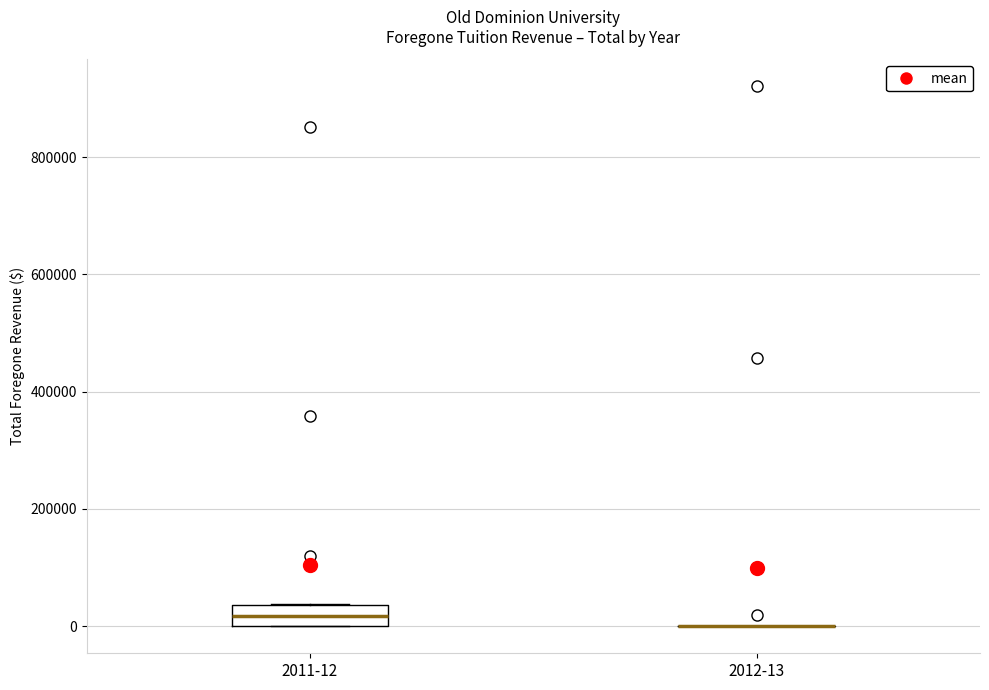

Reading left to right, transcribe this box plot: for each box, give where its median line is, the range the box spans, and where its two whiskers end, as read against the y-axis. The values are not printed on the chart, so give them approximately, as read against the axis.

2011-12: median 20000, box 0 to 40000, whiskers 0 to 40000
2012-13: box collapsed to a line at 0, whiskers 0 to 0